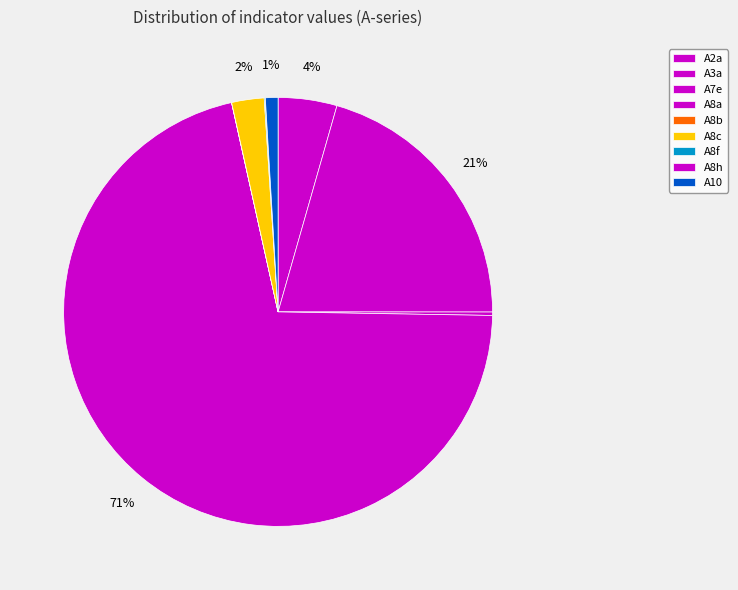

Count the number of slices in the pie.

9